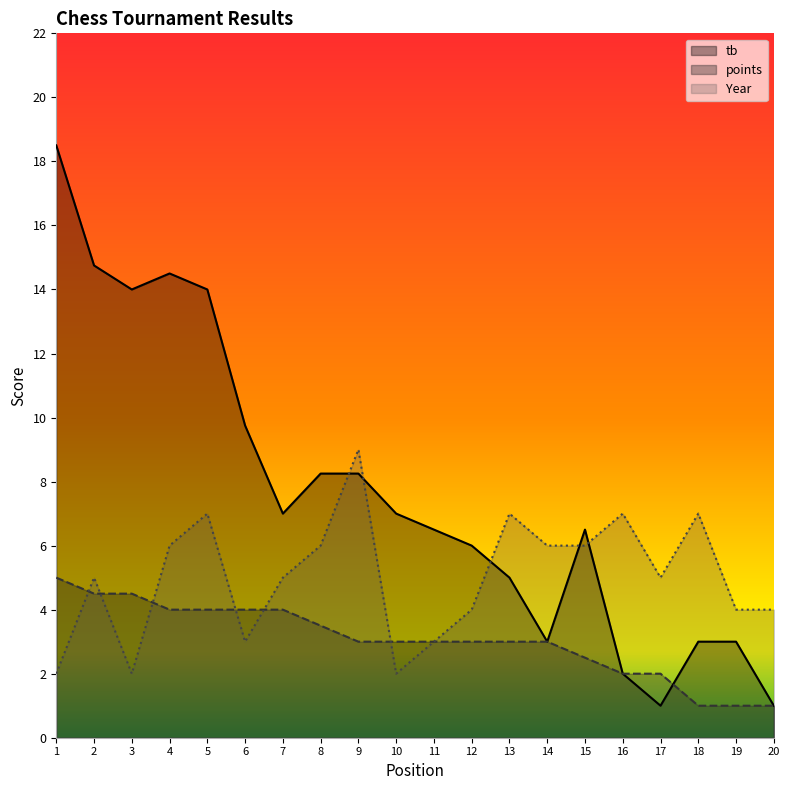

In Year, how many points are higher than both neighbors (excluding endpoints)?

6